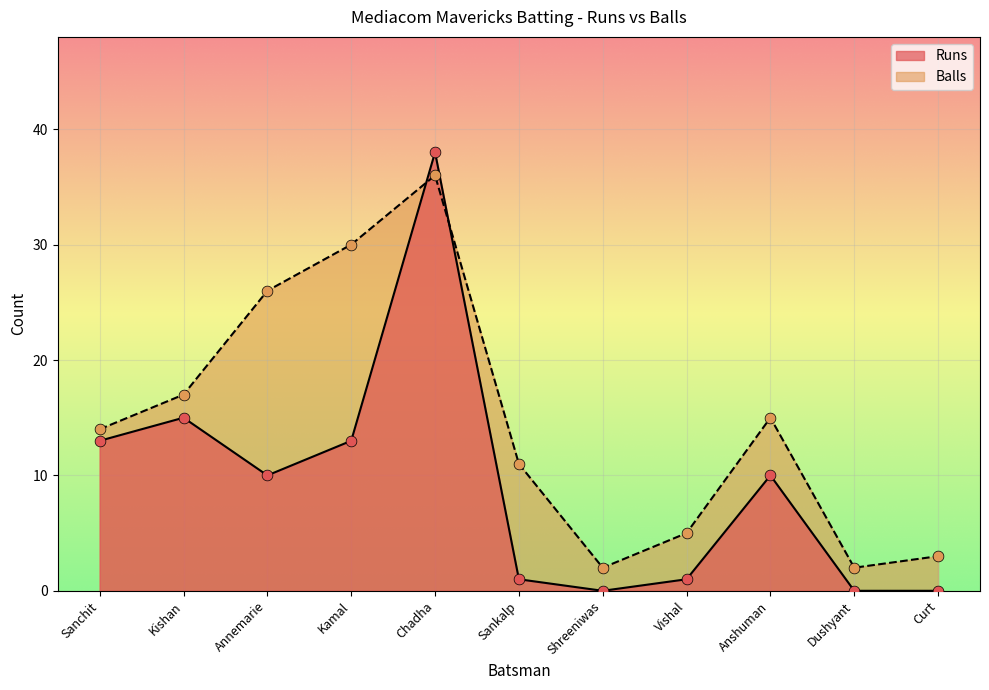

Which series reaches the minimum Y coordinate?

Runs